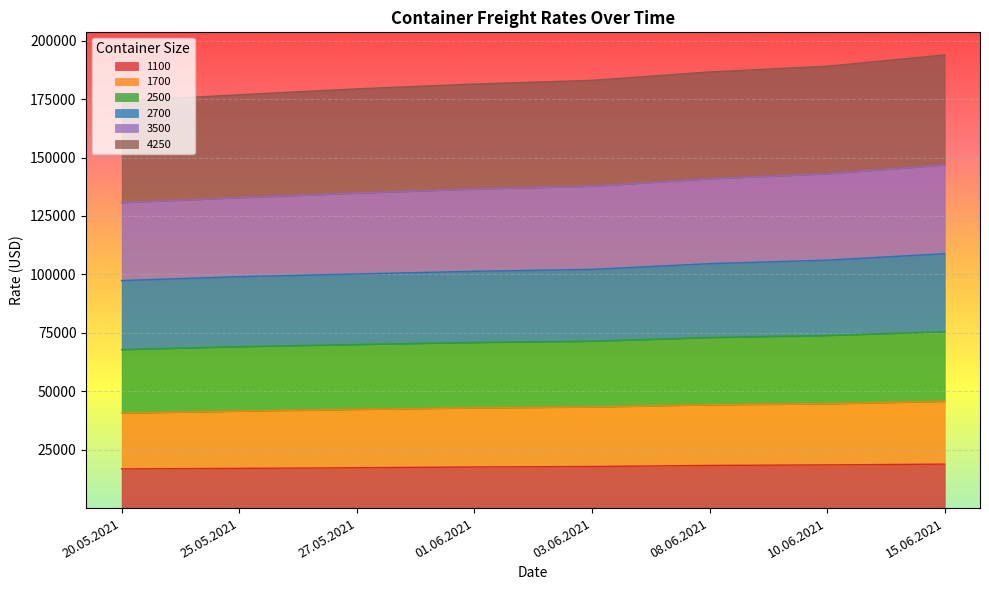

What is the maximum value for 1100?

18813